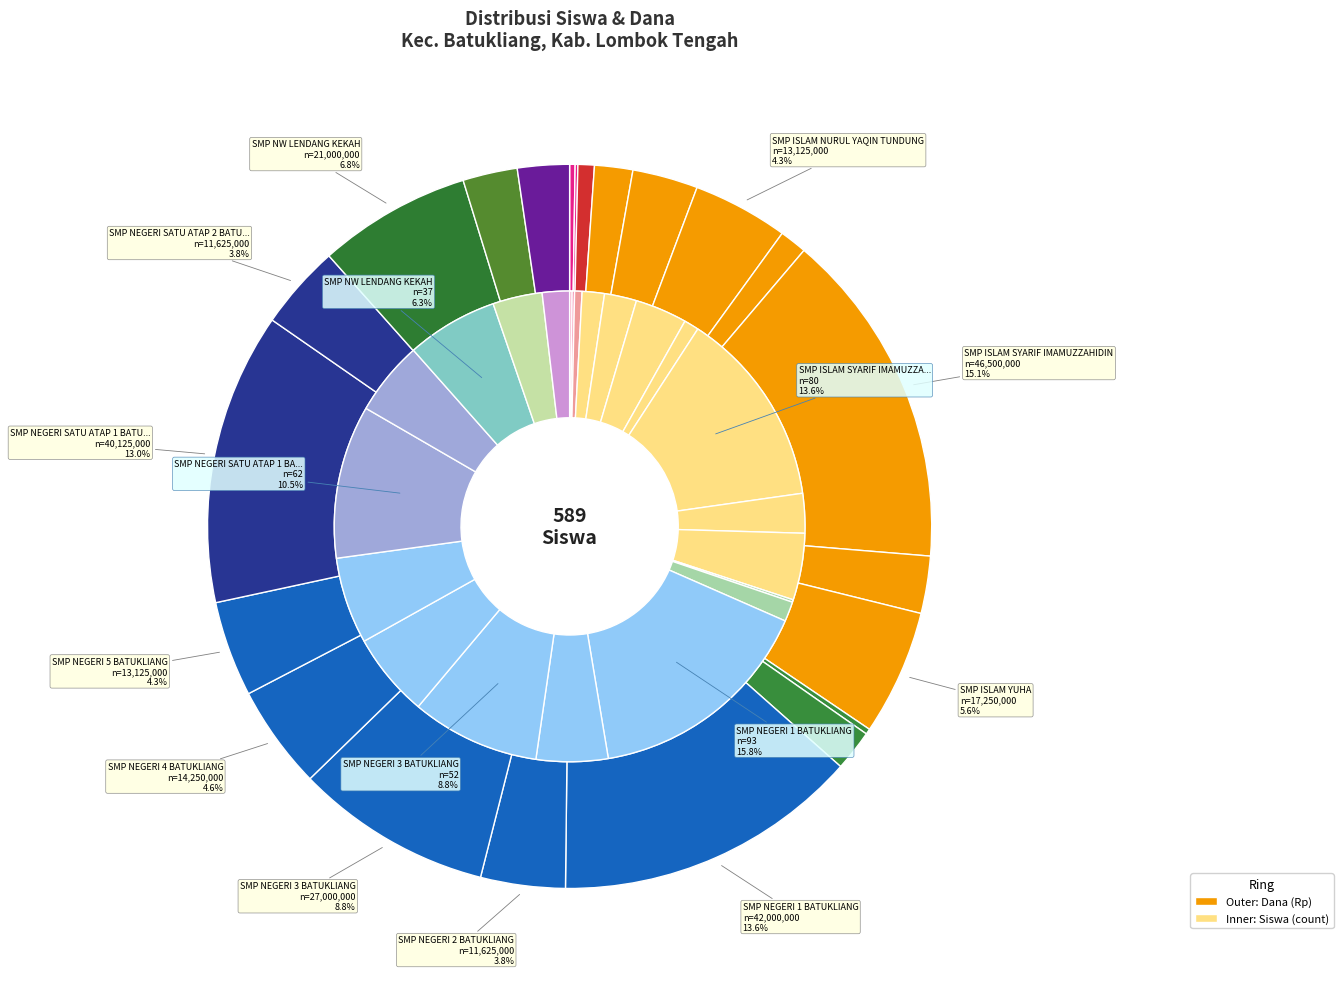

To the nearest percent, what is the difference between the largest and smallest slice percentages?

16%